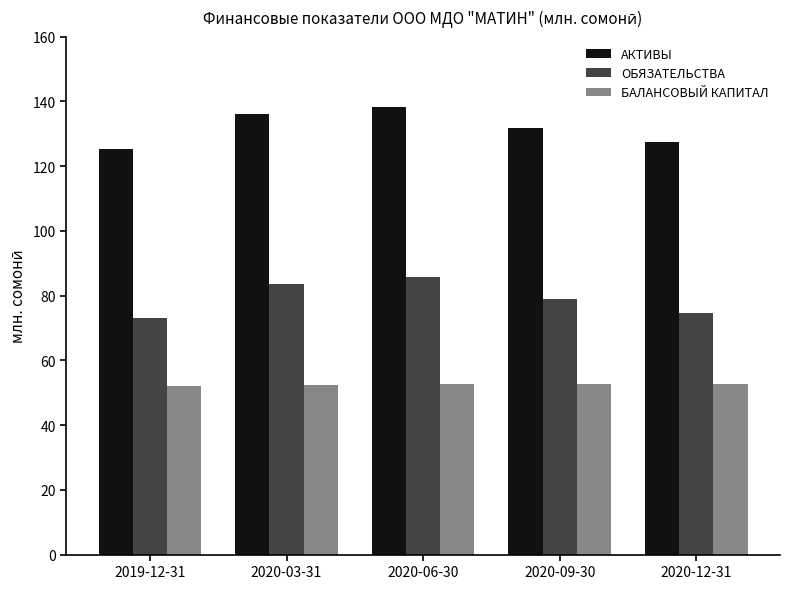

Where does the АКТИВЫ series first go above 131?

2020-03-31